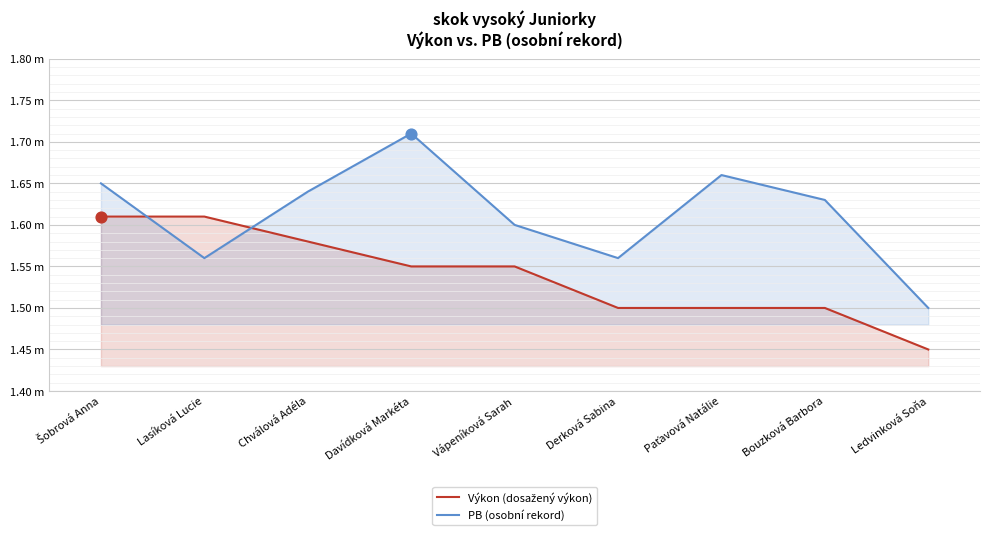

At how many categories does at least one series exceed 1?

9